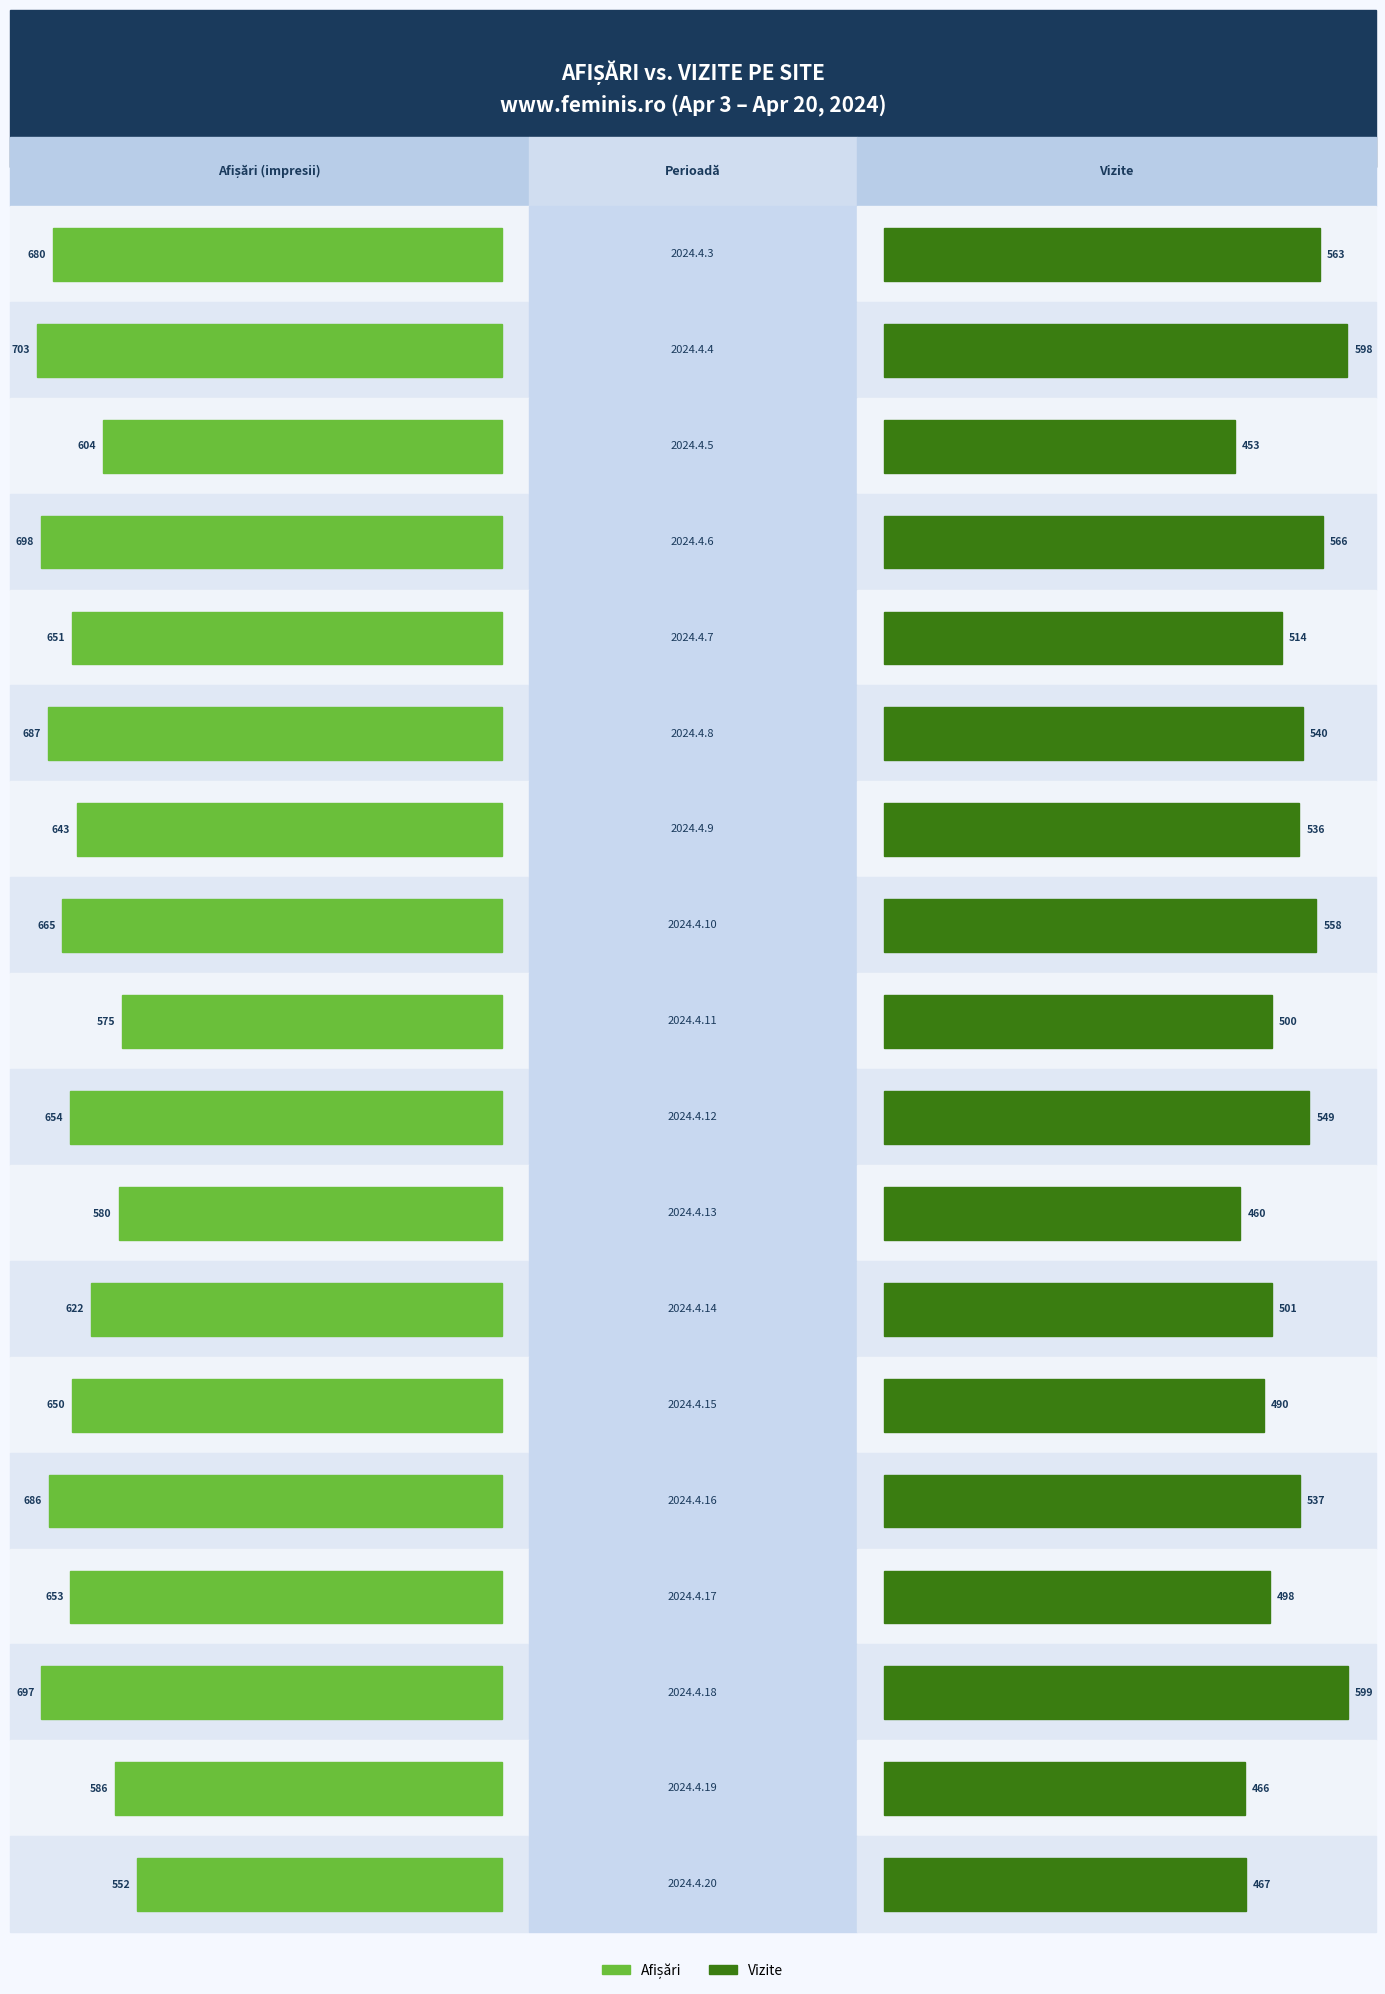

How many values in the Vizite series are below 536?

9